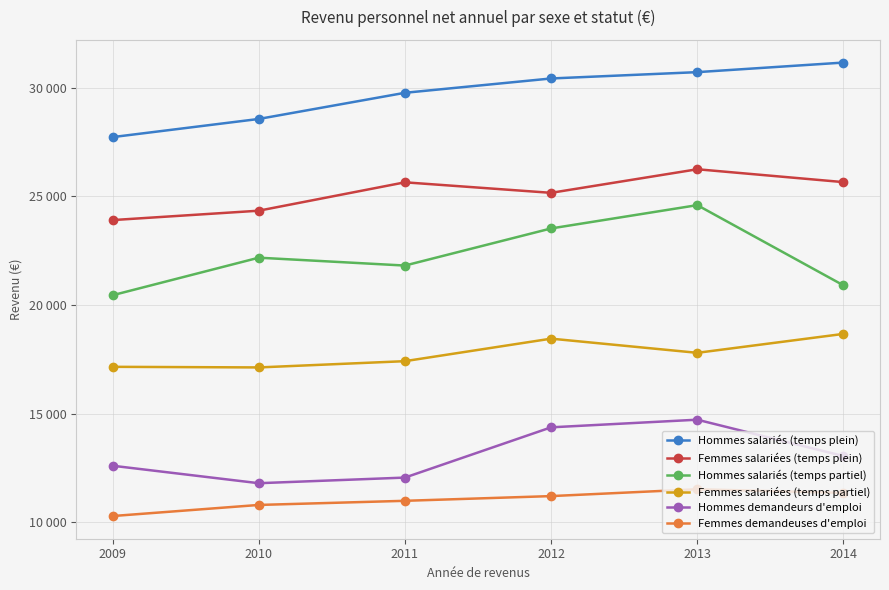

What is the value of the Femmes salariées (temps partiel) point at the 3rd from the left?

17414